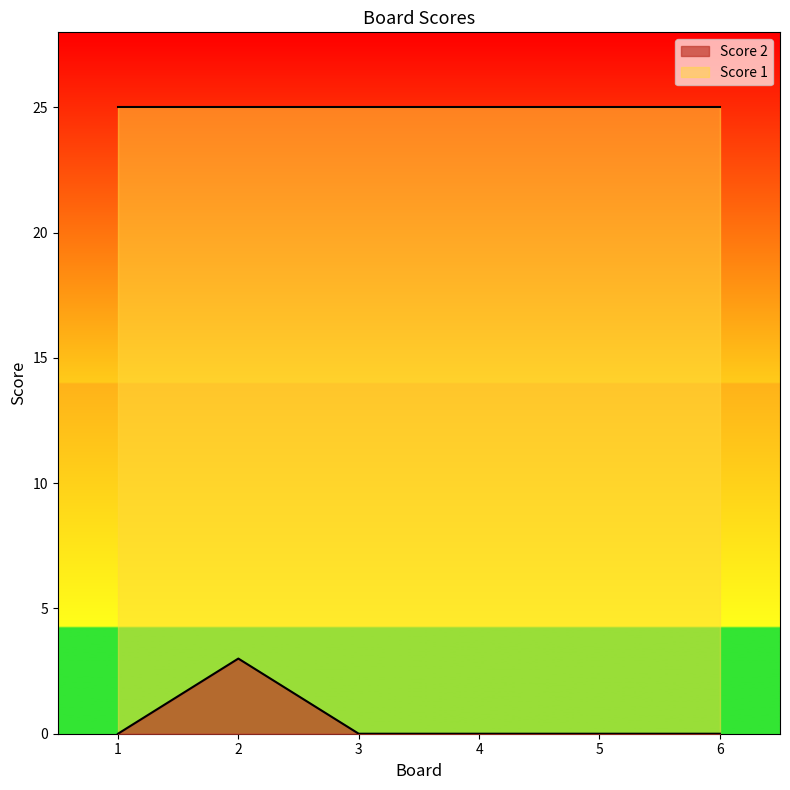

True or false: there are more than 0 points higher than both neighbors.

True